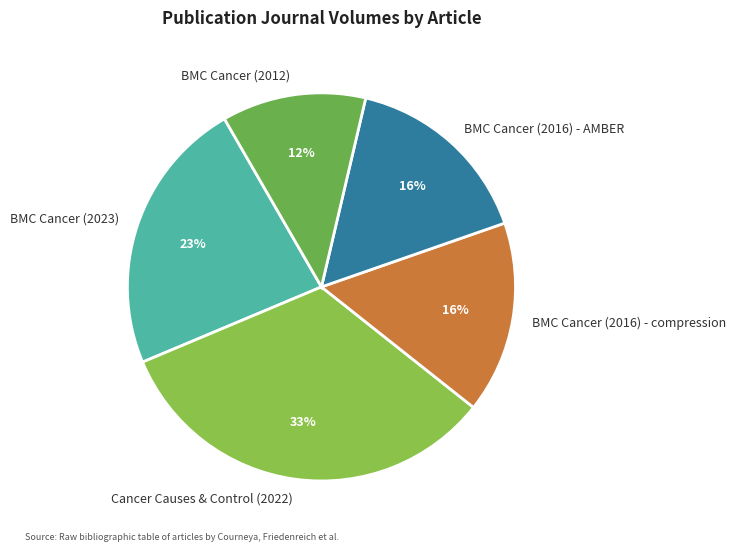

Does BMC Cancer (2016) - AMBER account for over 50% of the chart?

No